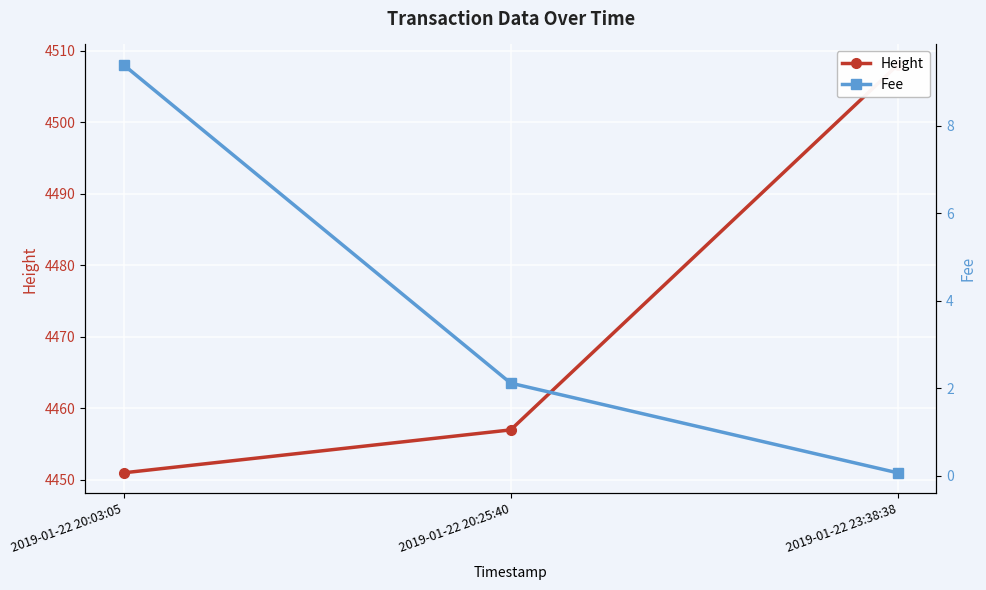

What is the smallest value displayed?

0.1